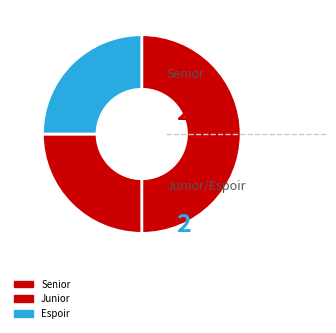

Combined, what portion of the pie is Senior and Espoir?

75.0%